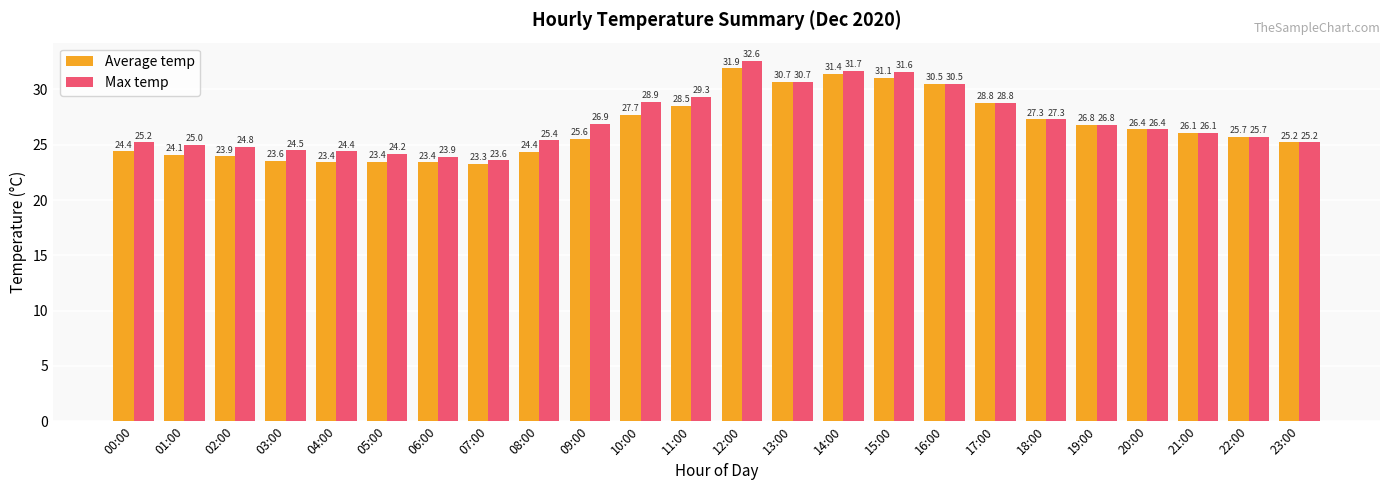

Which category has the highest value in the Max temp series?

12:00